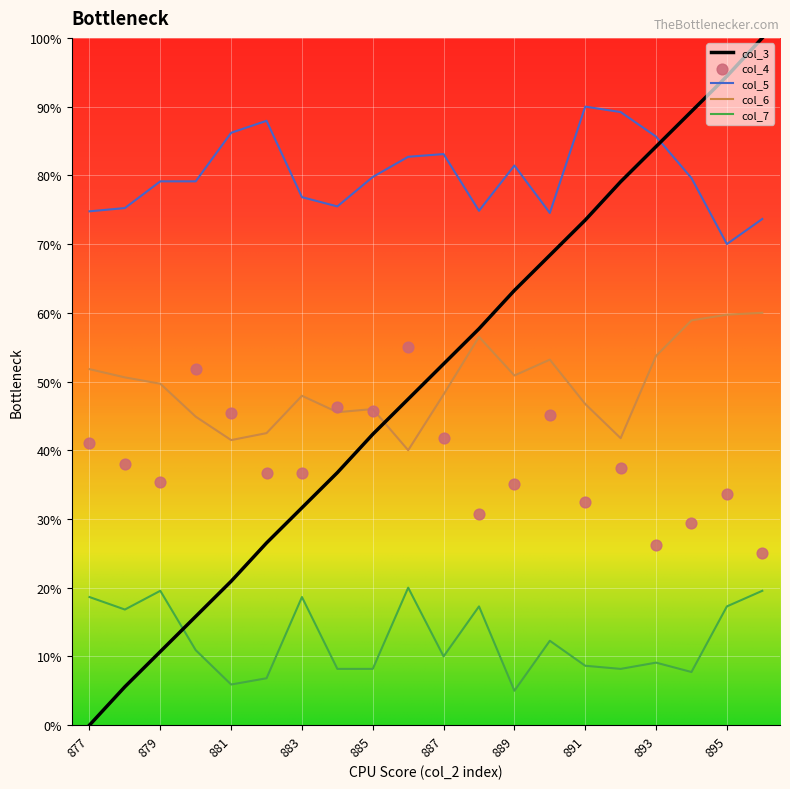

Which series has the largest total across all categories?

col_5